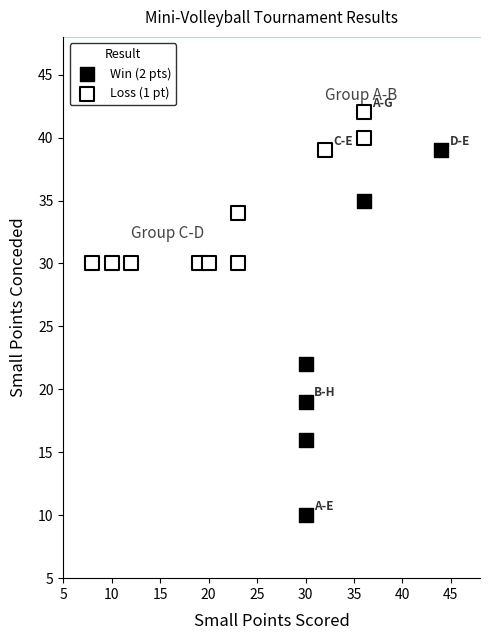

Which series contains the highest Y value?

Loss (1 pt)